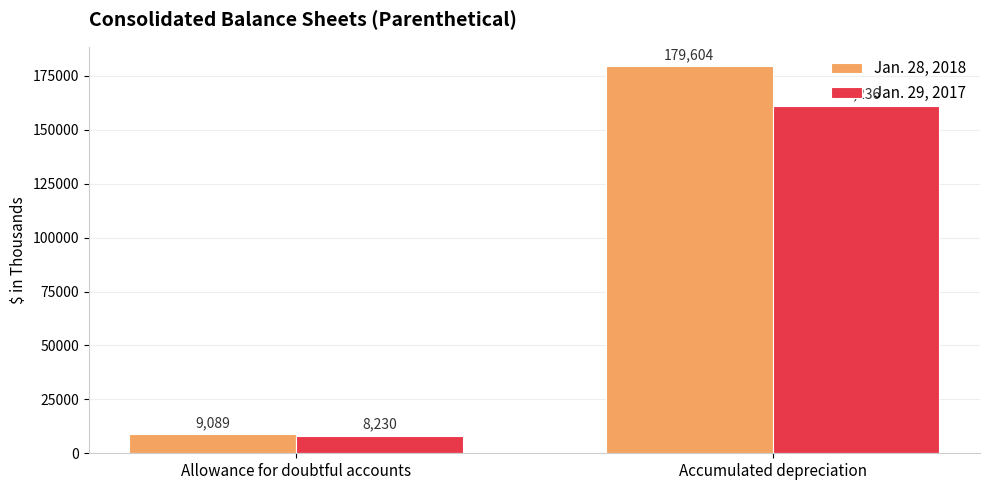

List the series in order of their overall mean, lowest first.

Jan. 29, 2017, Jan. 28, 2018